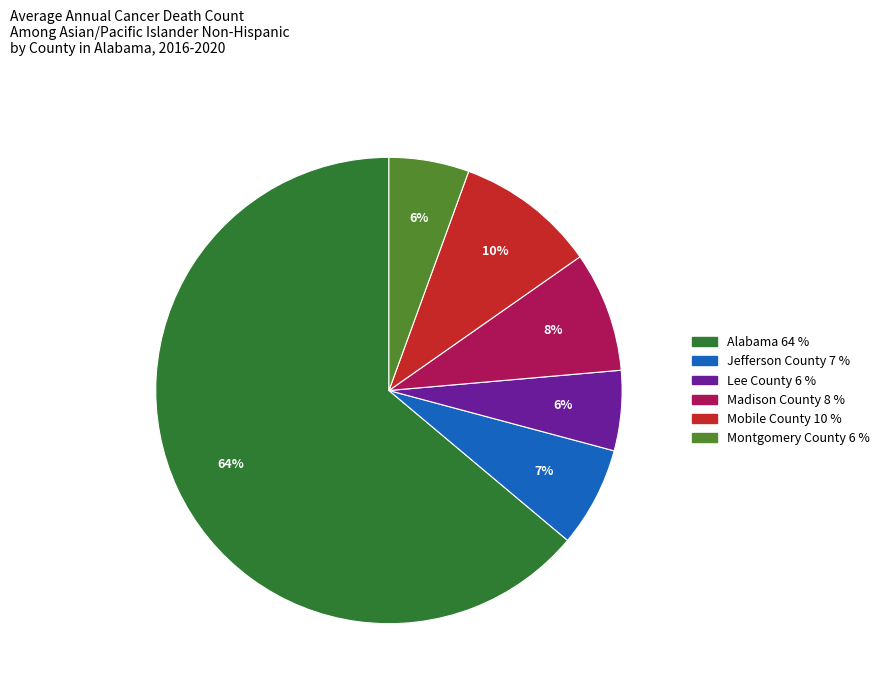

To the nearest percent, what percentage of the pie is Jefferson County?

7%